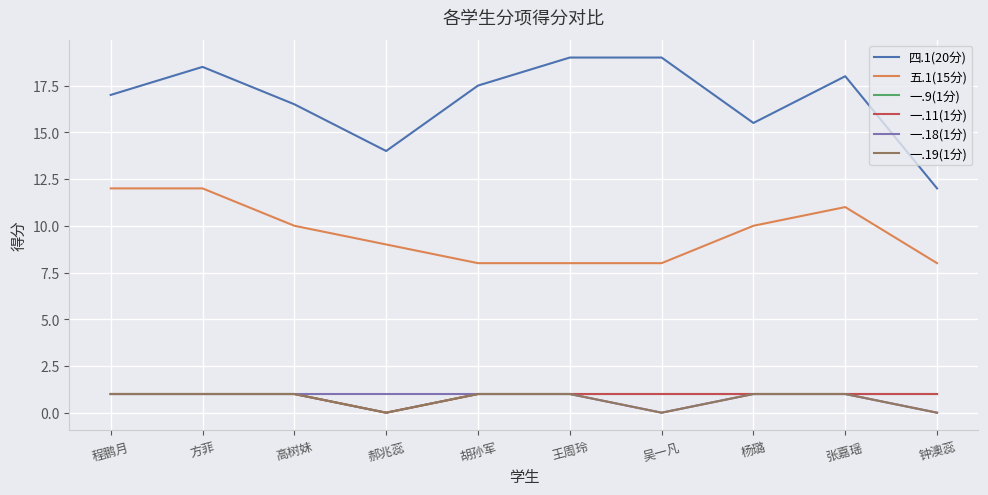

Reading left to right, list all the values displayed in this chart.

四.1(20分): 17.0	18.5	16.5	14.0	17.5	19.0	19.0	15.5	18.0	12.0
五.1(15分): 12.0	12.0	10.0	9.0	8.0	8.0	8.0	10.0	11.0	8.0
一.9(1分): 1.0	1.0	1.0	0.0	1.0	1.0	1.0	1.0	1.0	1.0
一.11(1分): 1.0	1.0	1.0	0.0	1.0	1.0	1.0	1.0	1.0	1.0
一.18(1分): 1.0	1.0	1.0	1.0	1.0	1.0	0.0	1.0	1.0	0.0
一.19(1分): 1.0	1.0	1.0	0.0	1.0	1.0	0.0	1.0	1.0	0.0